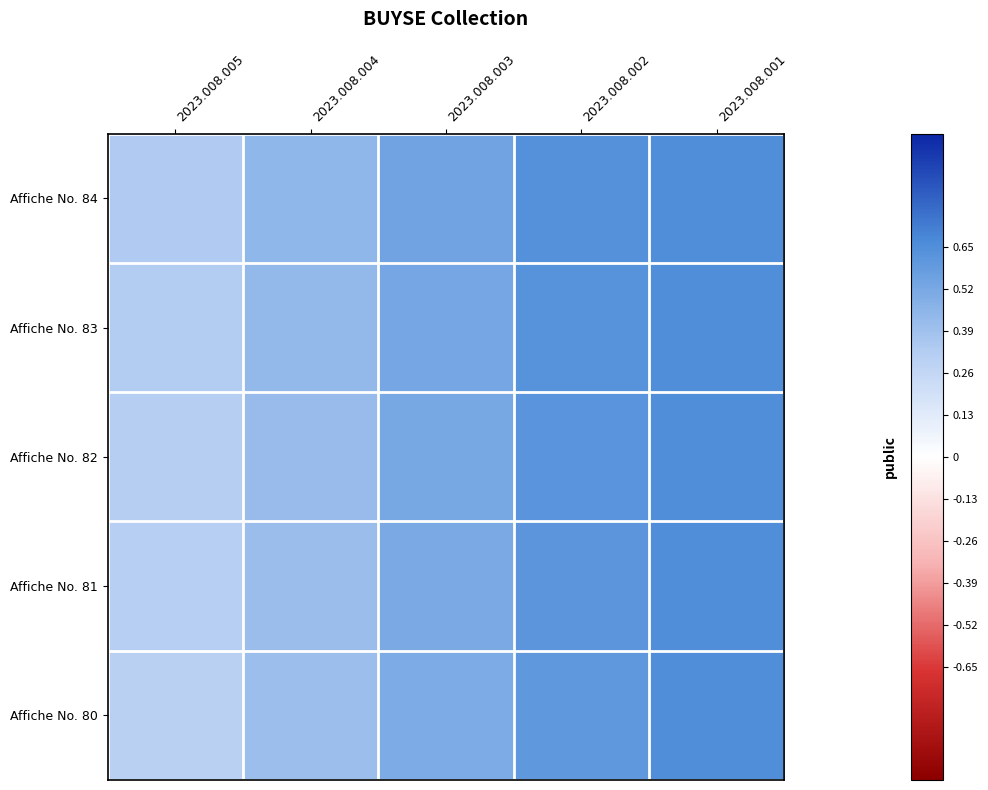

Reading left to right, transcribe all the data shown in this chart.

Affiche No. 84: 2023.008.005=0.3	2023.008.004=0.4	2023.008.003=0.5	2023.008.002=0.6	2023.008.001=0.7
Affiche No. 83: 2023.008.005=0.3	2023.008.004=0.4	2023.008.003=0.5	2023.008.002=0.6	2023.008.001=0.7
Affiche No. 82: 2023.008.005=0.3	2023.008.004=0.4	2023.008.003=0.5	2023.008.002=0.6	2023.008.001=0.7
Affiche No. 81: 2023.008.005=0.3	2023.008.004=0.4	2023.008.003=0.5	2023.008.002=0.6	2023.008.001=0.7
Affiche No. 80: 2023.008.005=0.3	2023.008.004=0.4	2023.008.003=0.5	2023.008.002=0.6	2023.008.001=0.7